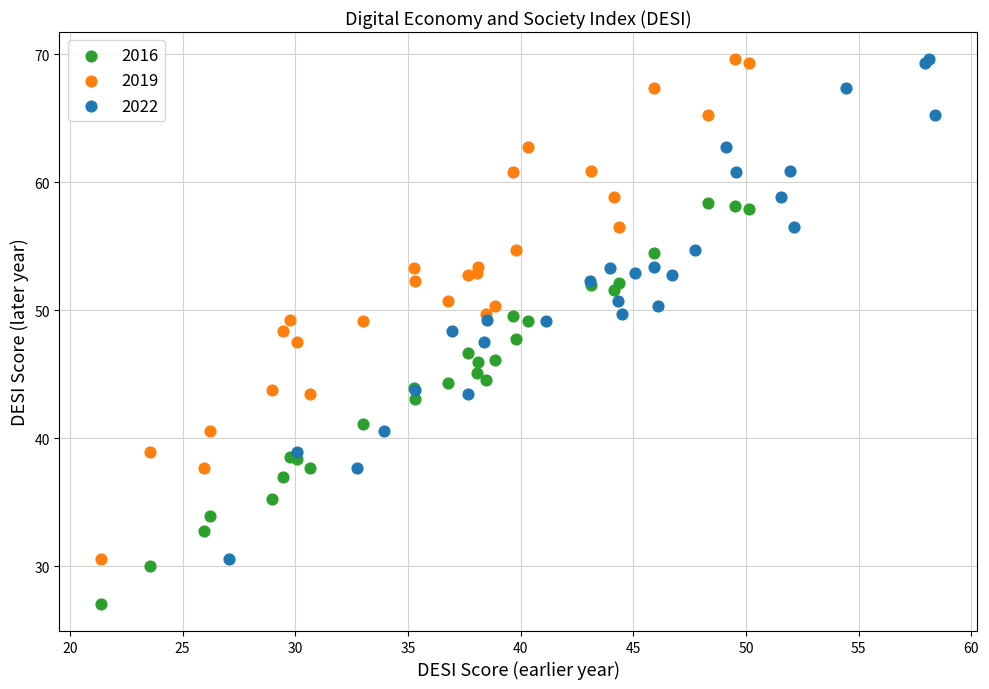

Which series reaches the minimum Y coordinate?

2016